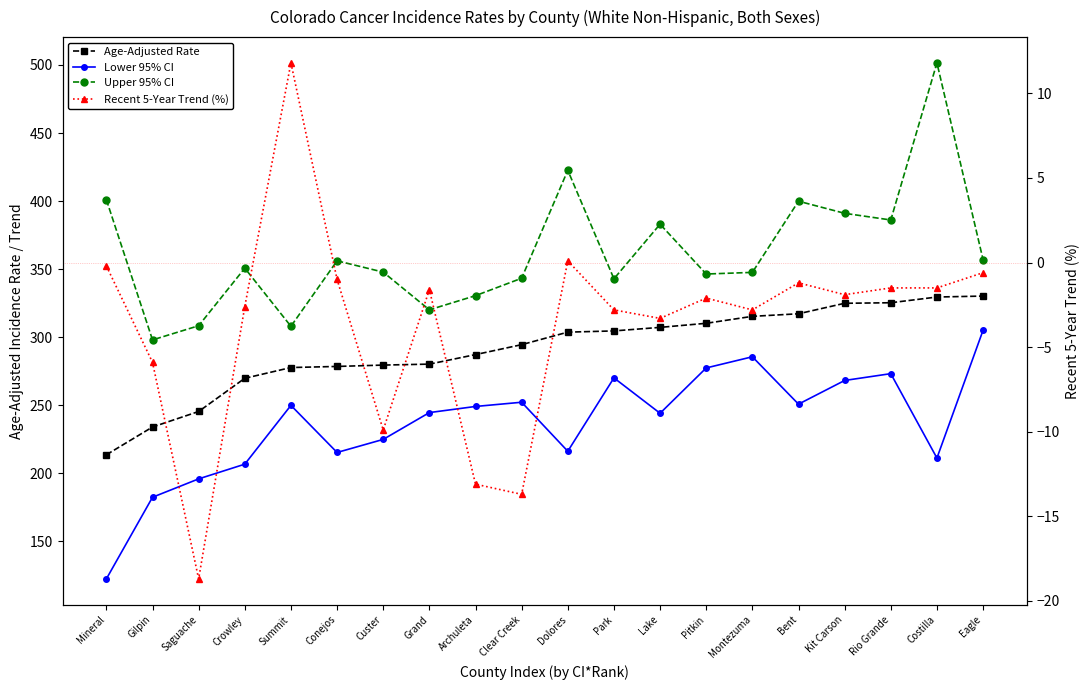

Which series has the largest range (max minus min)?

Upper 95% CI